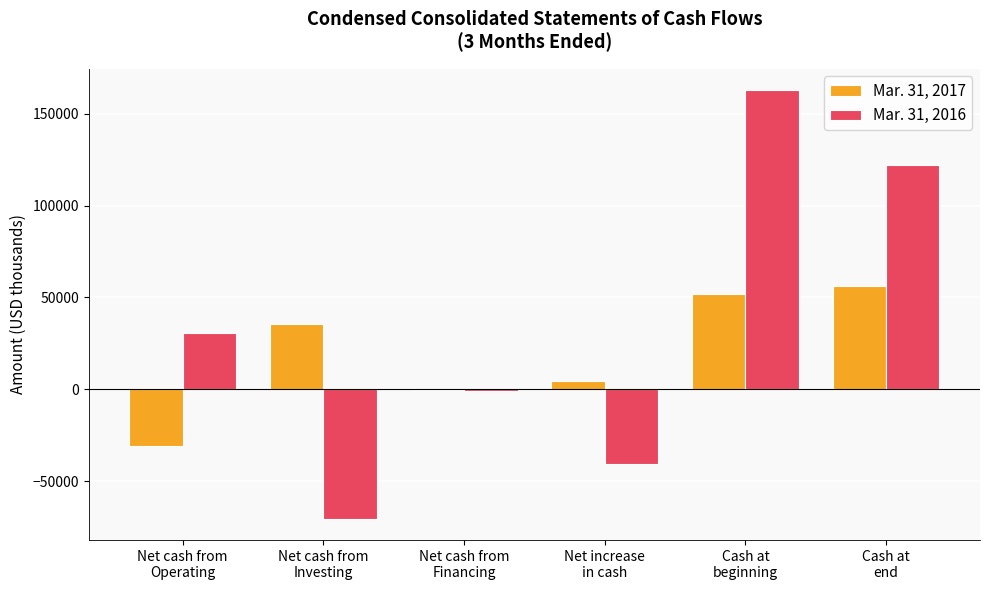

Count the number of categories in the chart.

6